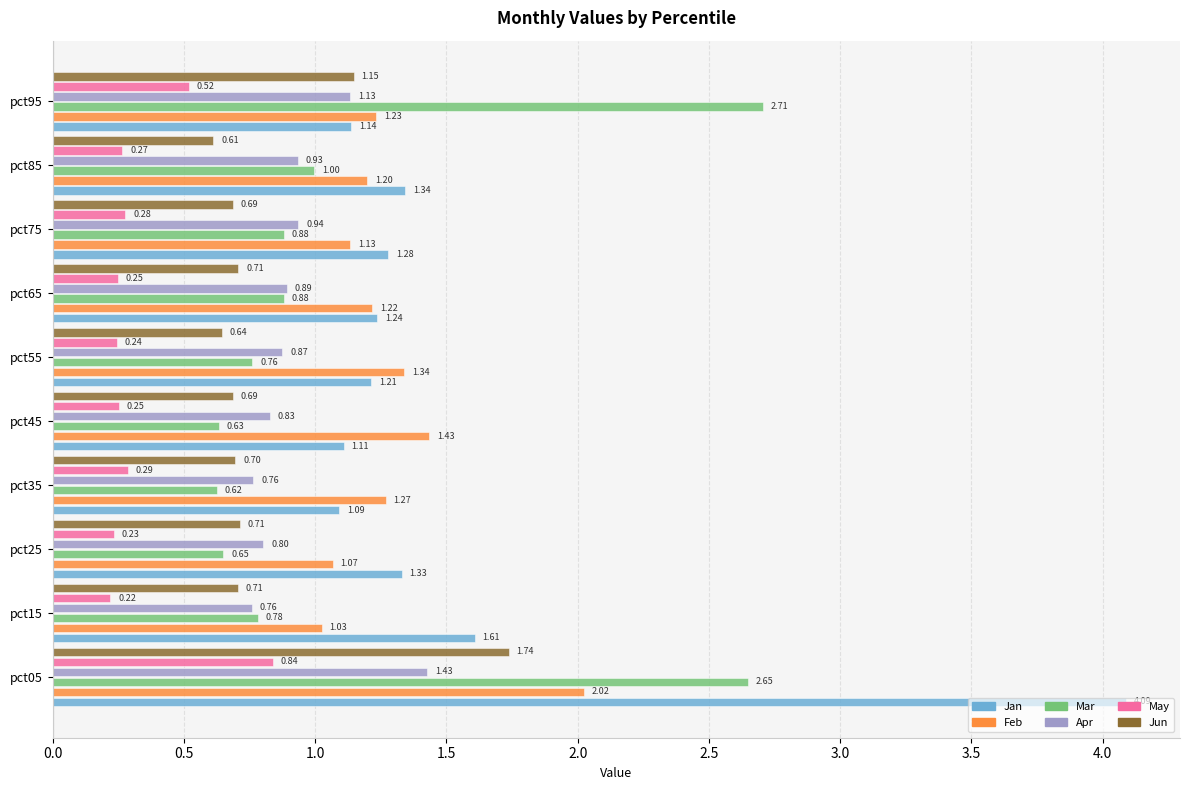

Rank the categories by Jan value from highest to lowest.

pct05, pct15, pct85, pct25, pct75, pct65, pct55, pct95, pct45, pct35